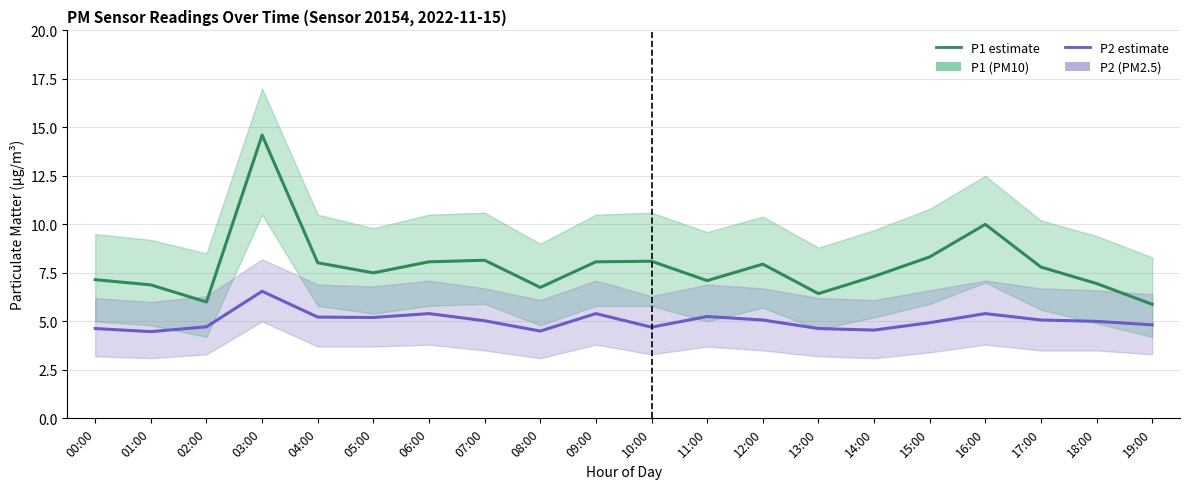

Does the chart display data point markers on the line(s)?

No